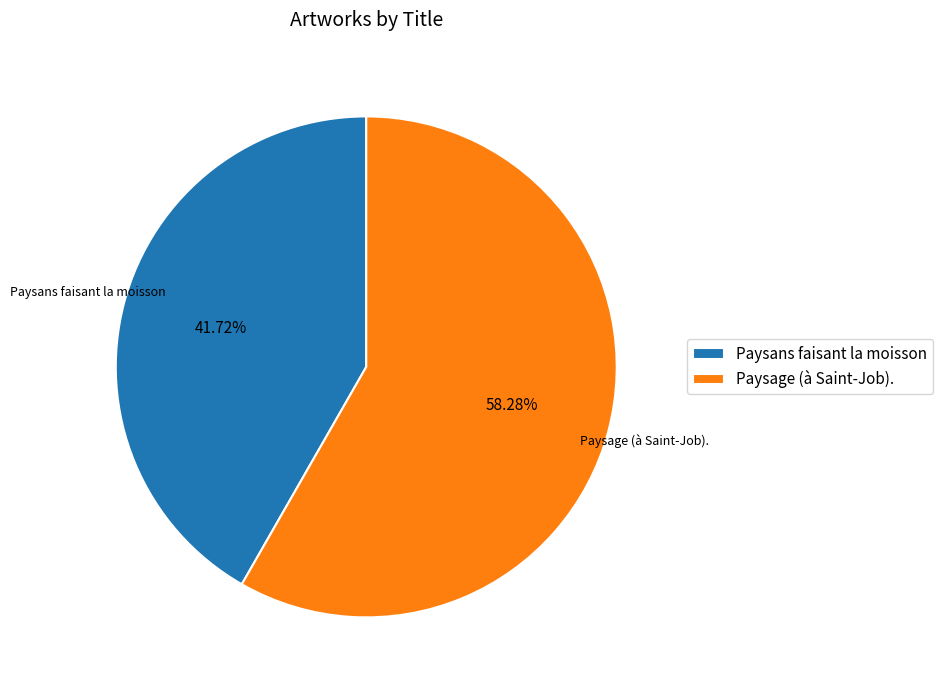

Is Paysans faisant la moisson the majority of the pie?

No